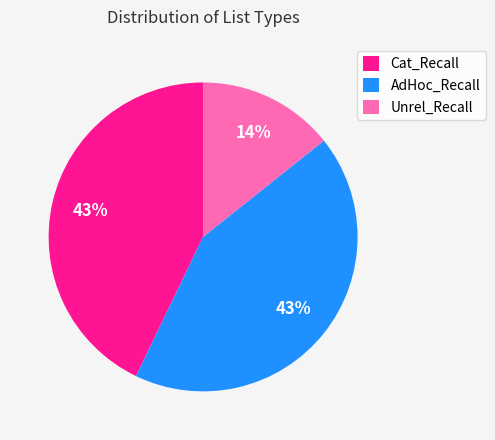

Does Cat_Recall account for over 50% of the chart?

No